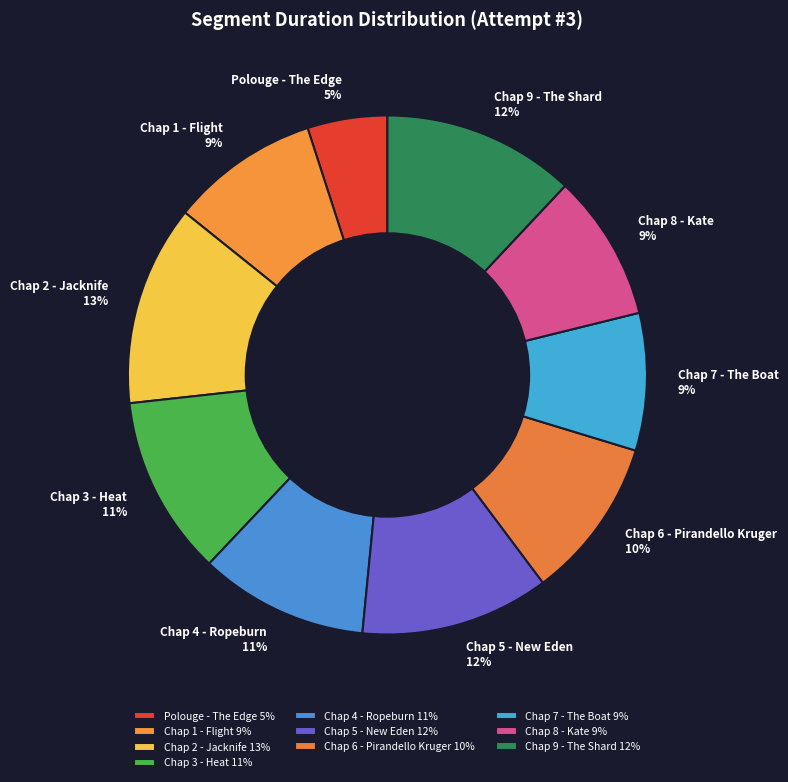

Between Chap 8 - Kate and Chap 9 - The Shard, which is larger?

Chap 9 - The Shard